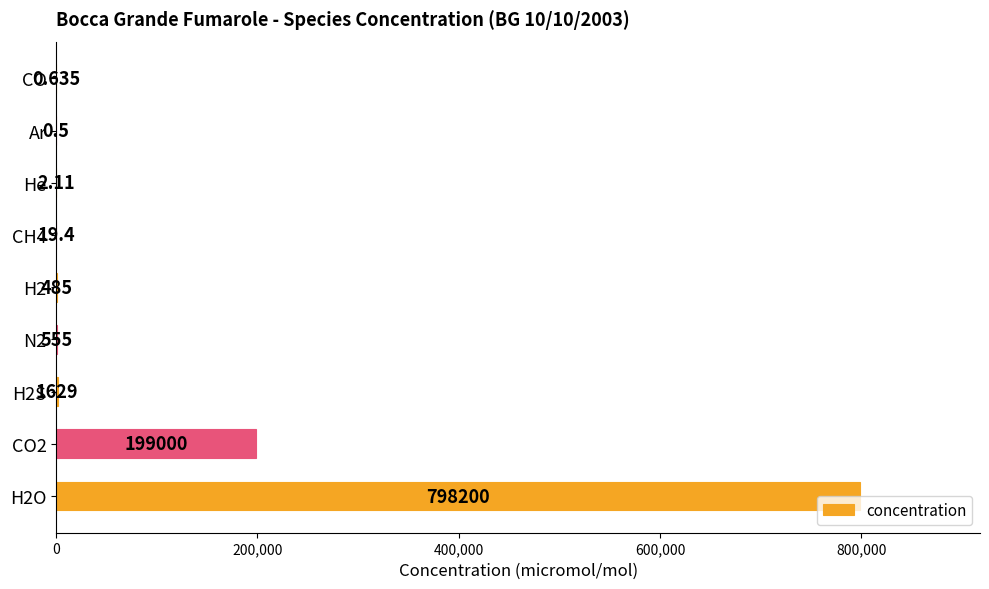

What is the minimum value shown in the chart?

0.5